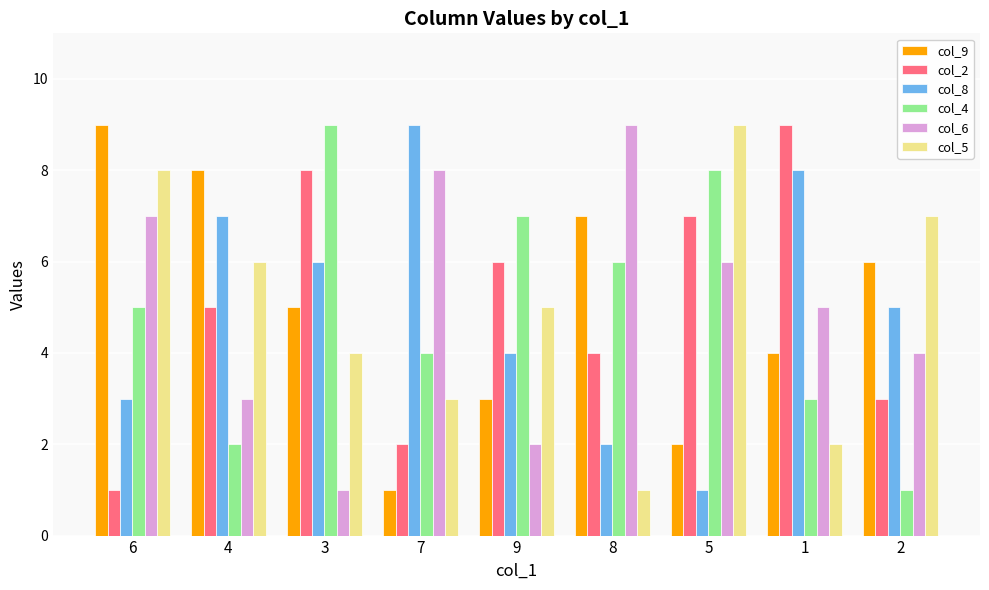

Reading right to left, what are all the values shown in this chart?

col_9: 2=6	1=4	5=2	8=7	9=3	7=1	3=5	4=8	6=9
col_2: 2=3	1=9	5=7	8=4	9=6	7=2	3=8	4=5	6=1
col_8: 2=5	1=8	5=1	8=2	9=4	7=9	3=6	4=7	6=3
col_4: 2=1	1=3	5=8	8=6	9=7	7=4	3=9	4=2	6=5
col_6: 2=4	1=5	5=6	8=9	9=2	7=8	3=1	4=3	6=7
col_5: 2=7	1=2	5=9	8=1	9=5	7=3	3=4	4=6	6=8